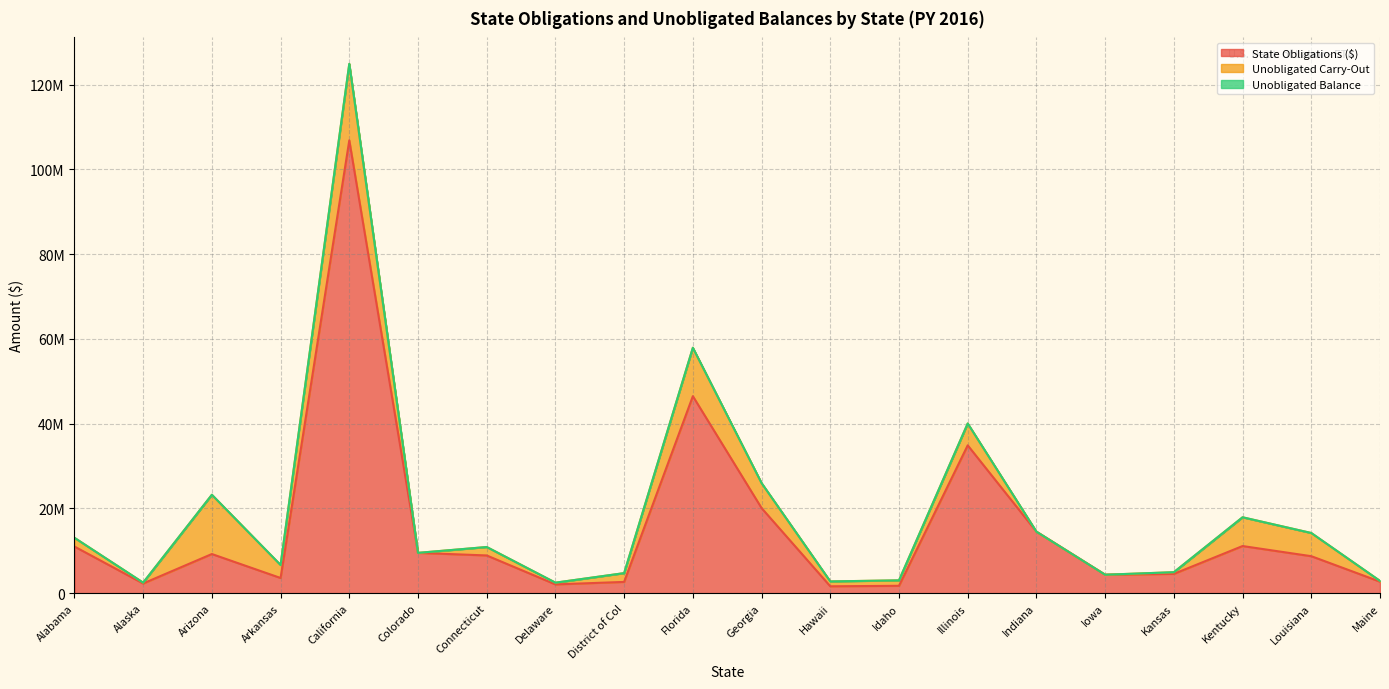

Is the value of Unobligated Carry-Out at Hawaii greater than the value of State Obligations ($) at Louisiana?

No